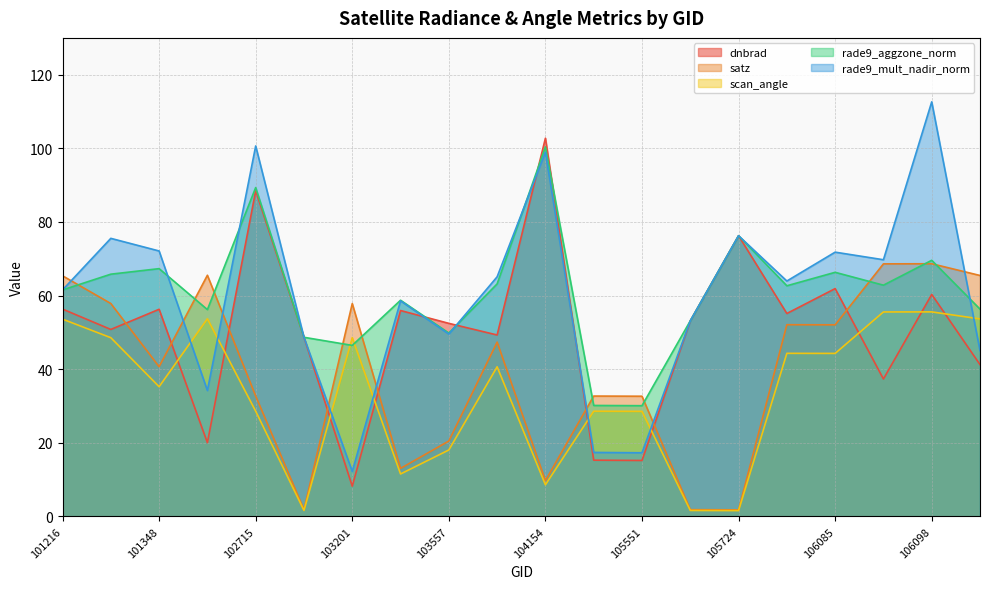

At how many categories does at least one series exceed 37?

18